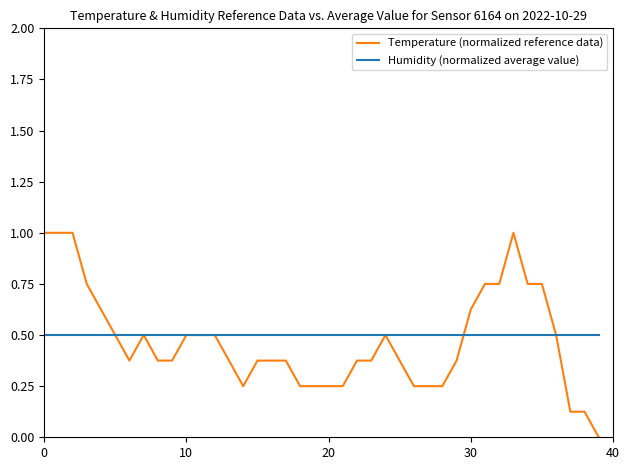

What is the minimum value for Humidity (normalized average value)?

0.5